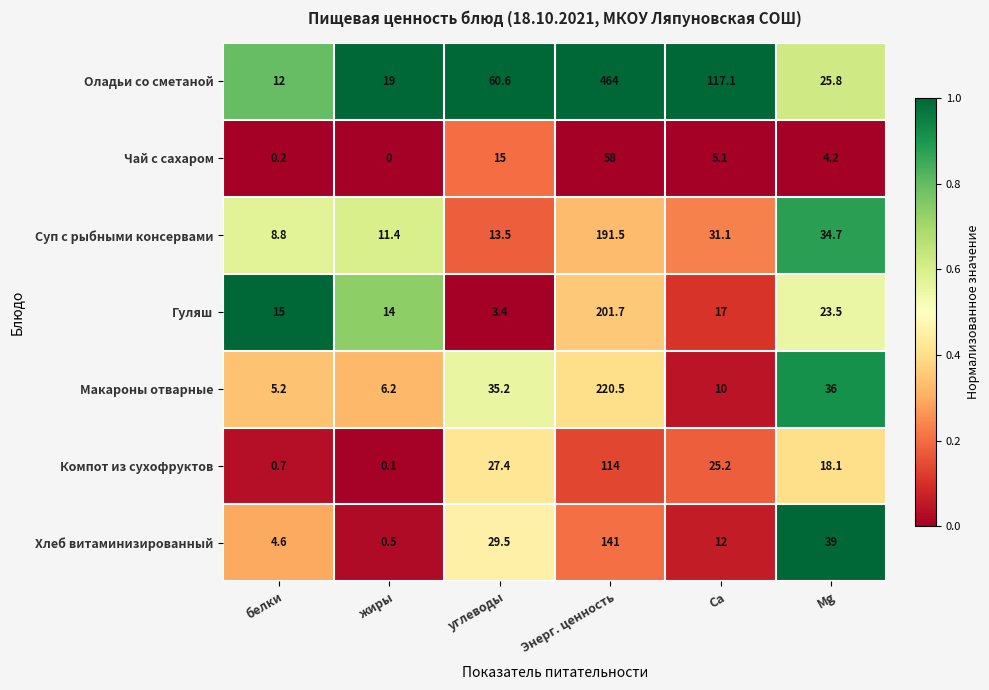

The Гуляш series shows 22.0 at белки. True or false?

False